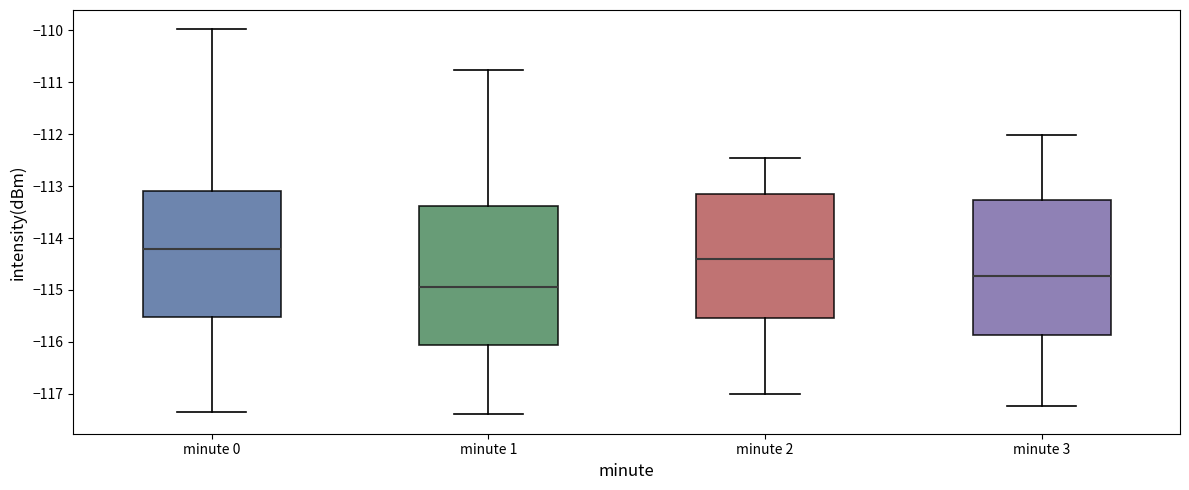

Reading left to right, read every box against the y-axis: the position of its median line, the range the box covers, and the ends of its whiskers. The values are not printed on the chart, so give them approximately, as read against the axis.

minute 0: median -114.2, box -115.5 to -113.1, whiskers -117.4 to -110.0
minute 1: median -114.9, box -116.1 to -113.4, whiskers -117.4 to -110.8
minute 2: median -114.4, box -115.5 to -113.2, whiskers -117.0 to -112.5
minute 3: median -114.7, box -115.9 to -113.3, whiskers -117.2 to -112.0